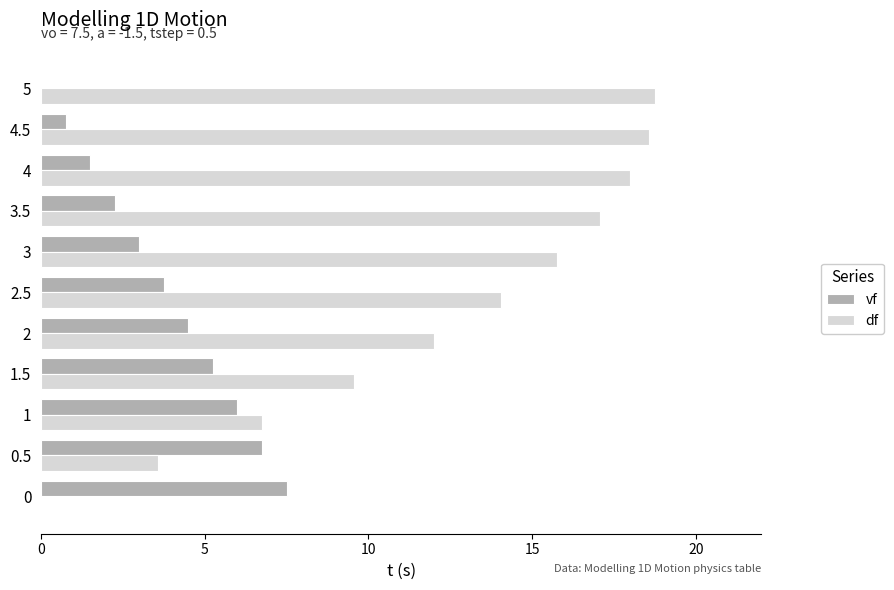

What is the maximum value for vf?

7.5